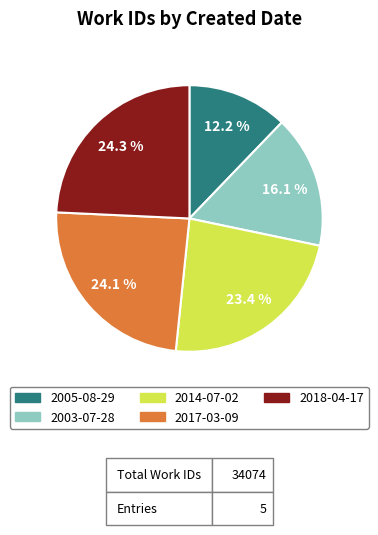

What is the smallest slice in the pie chart?

2005-08-29